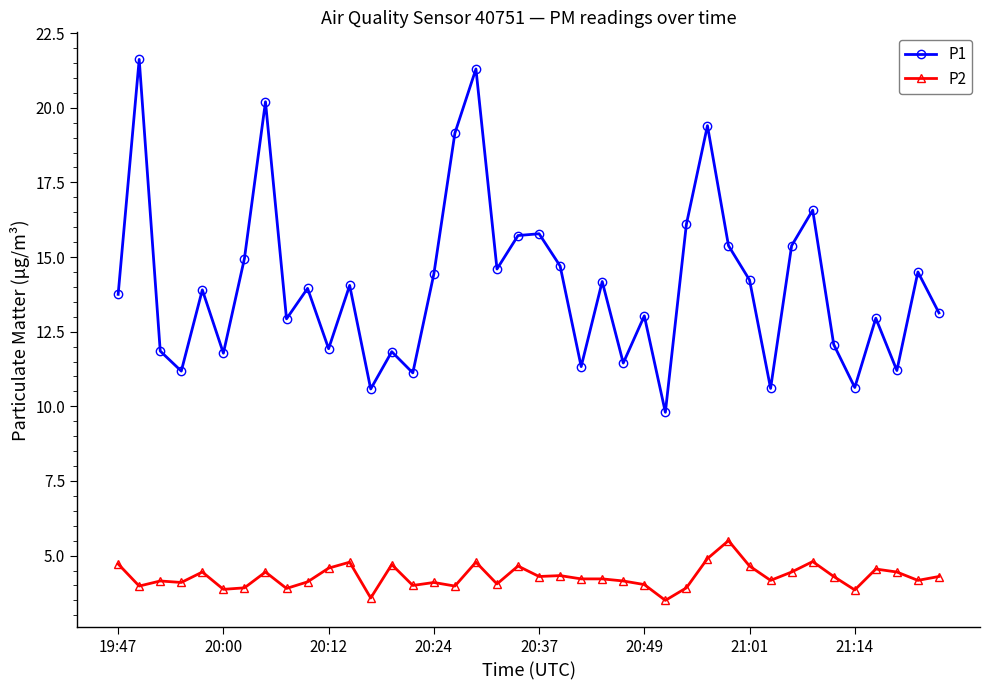

Rank the series by their maximum value, from highest to lowest.

P1, P2